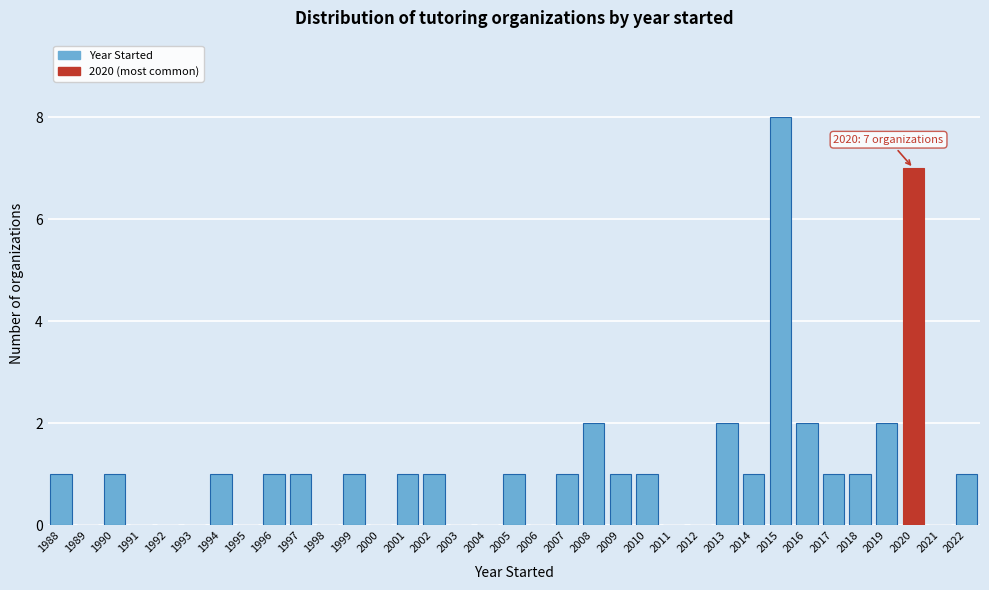

Which range on the x-axis has the tallest bar?

2014.5 to 2015.5